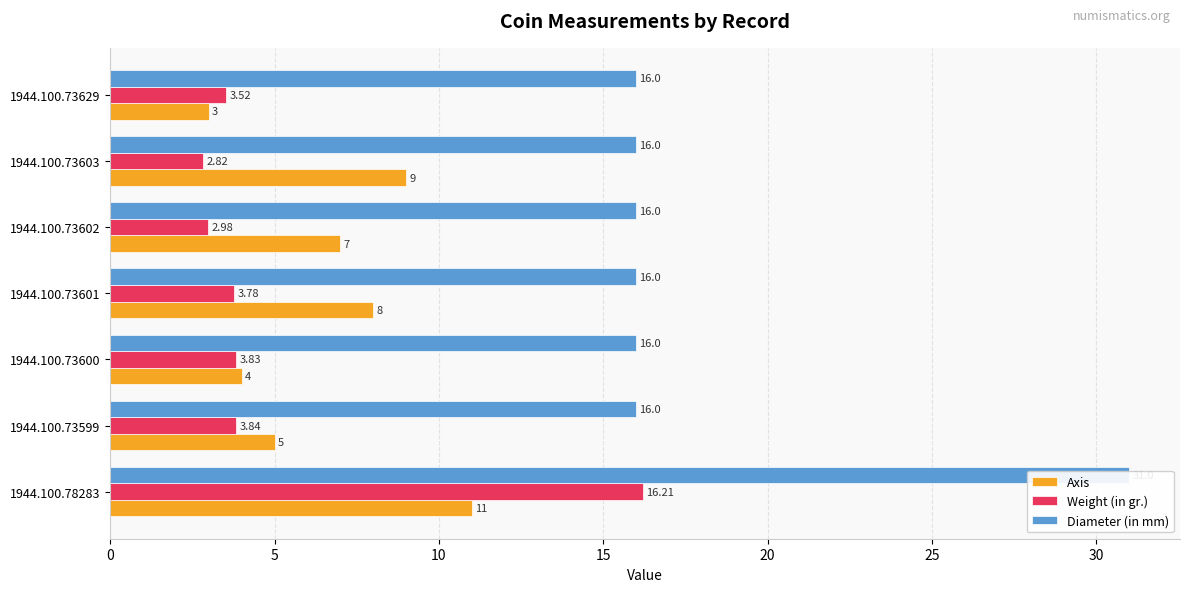

What is the approximate value of Axis at 1944.100.73599?

5.0